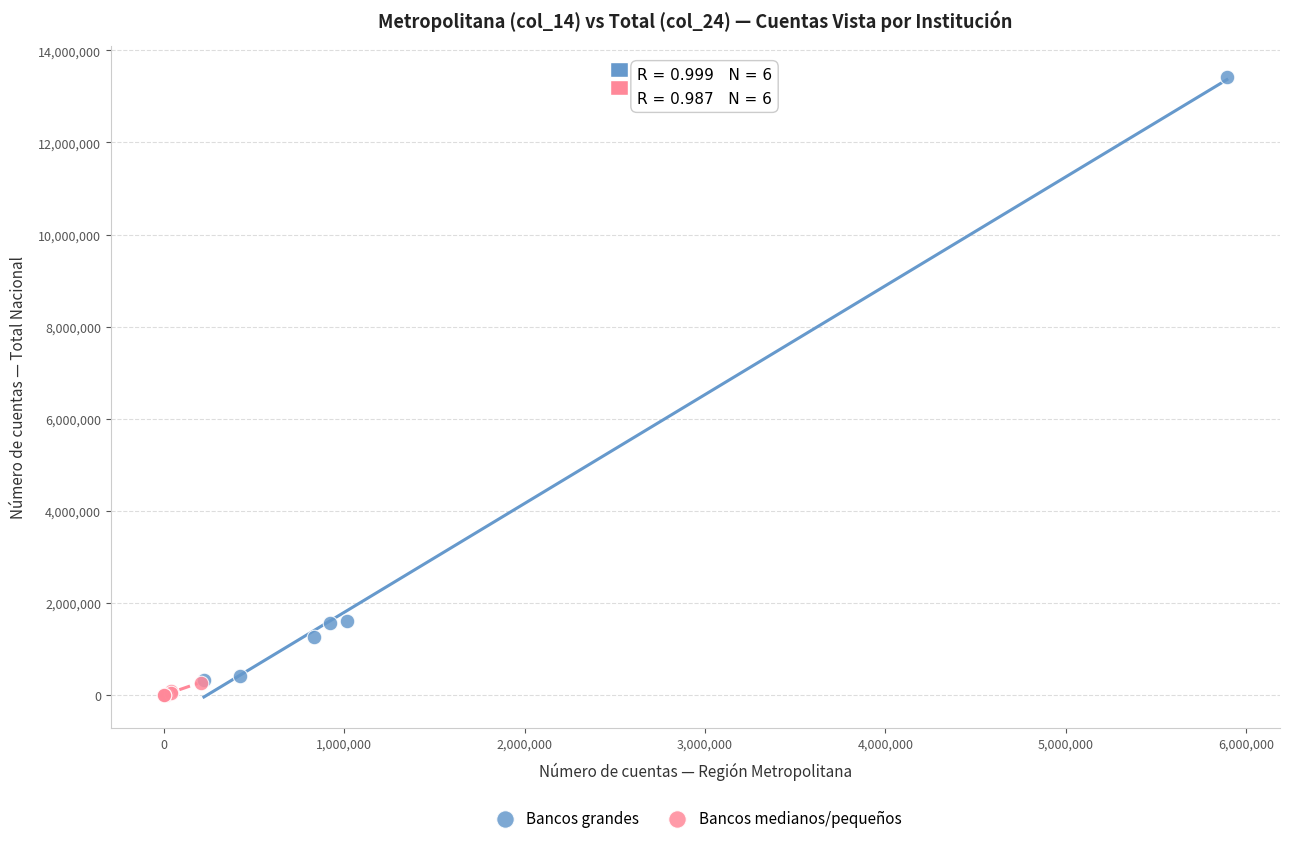

What are all the series names shown in the legend?

Bancos grandes, Bancos medianos/pequeños